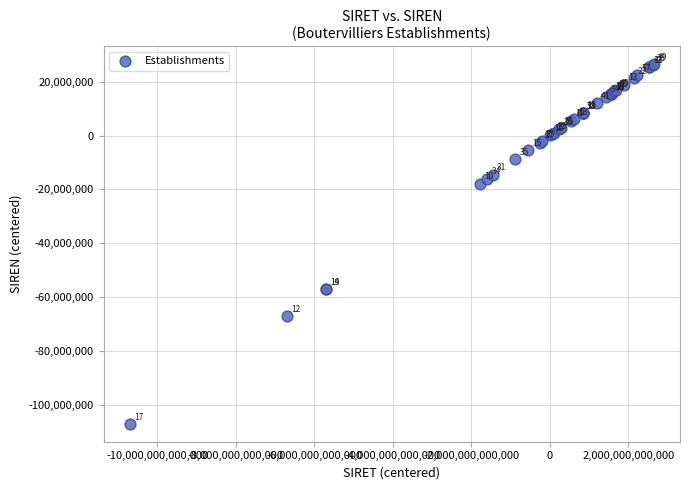

What Y value in the scatter plot is closest to -40283622?

-57065971.7